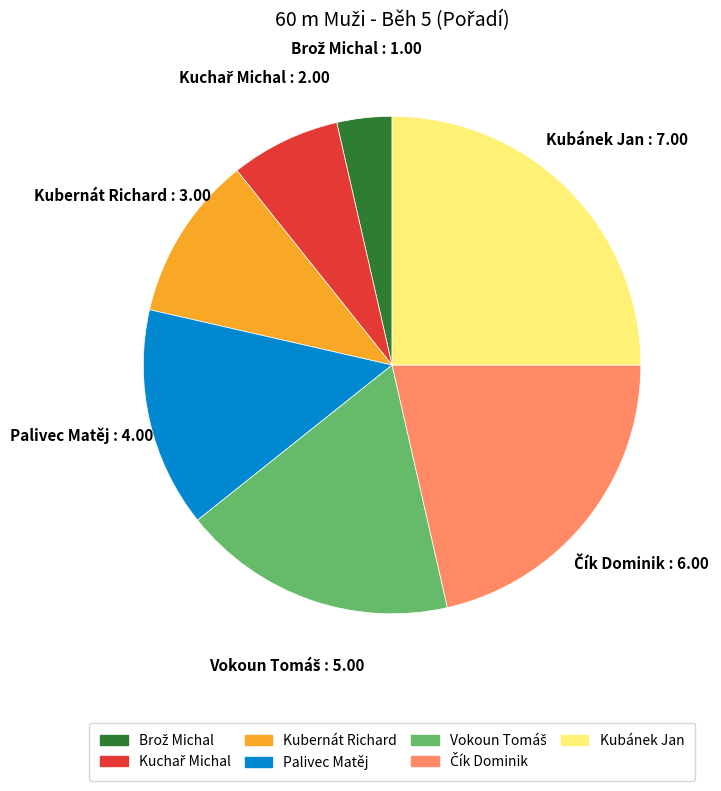

The Palivec Matěj slice represents 14% of the pie. True or false?

True